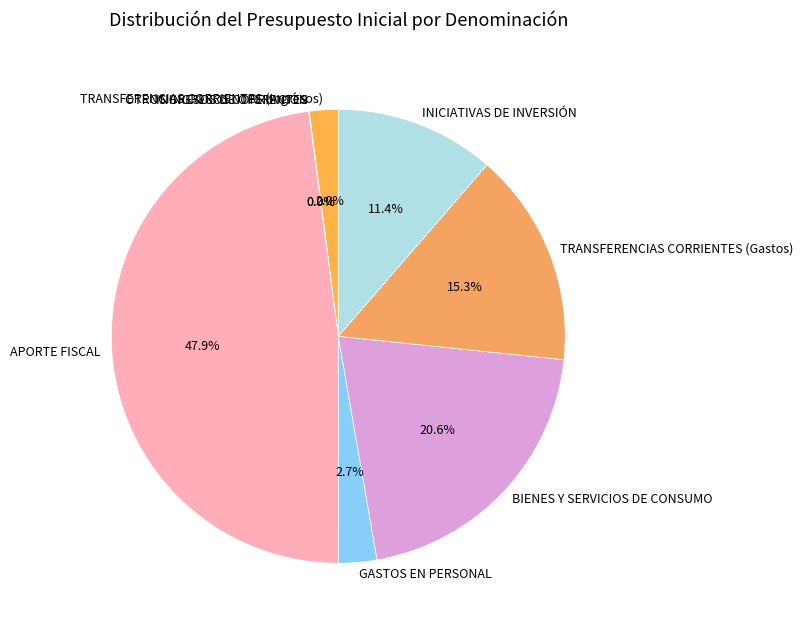

What portion of the pie excludes BIENES Y SERVICIOS DE CONSUMO?

79.4%